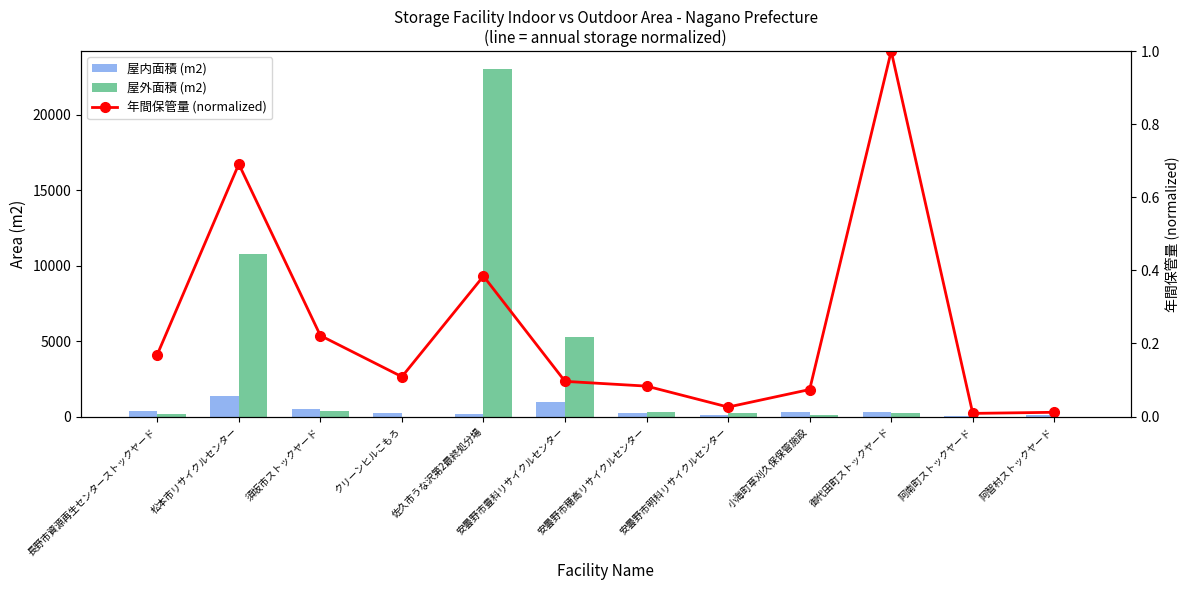

How many positive values does the 屋外面積 (m2) series have?

9